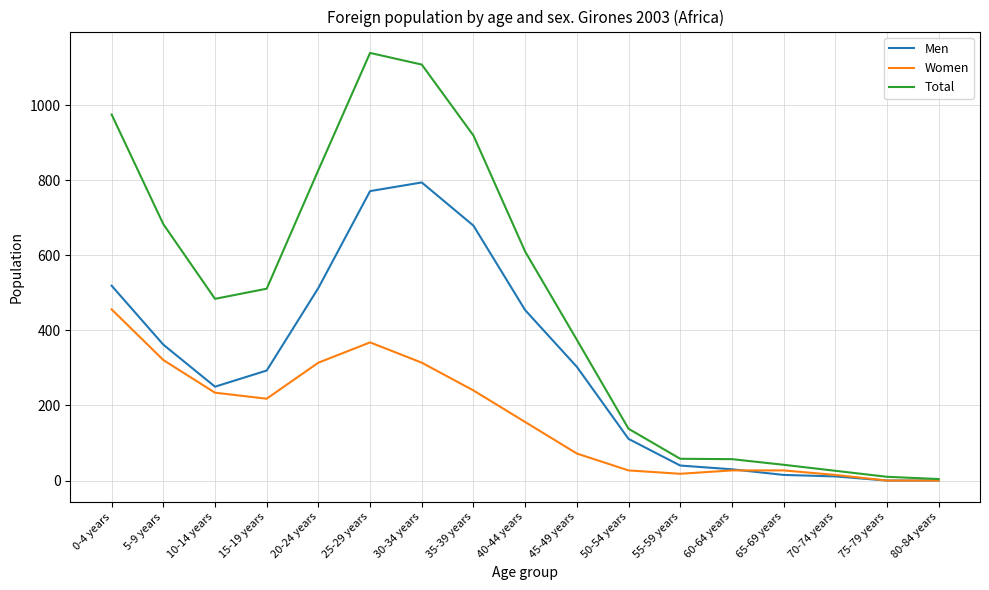

List the series in order of their peak value, highest first.

Total, Men, Women